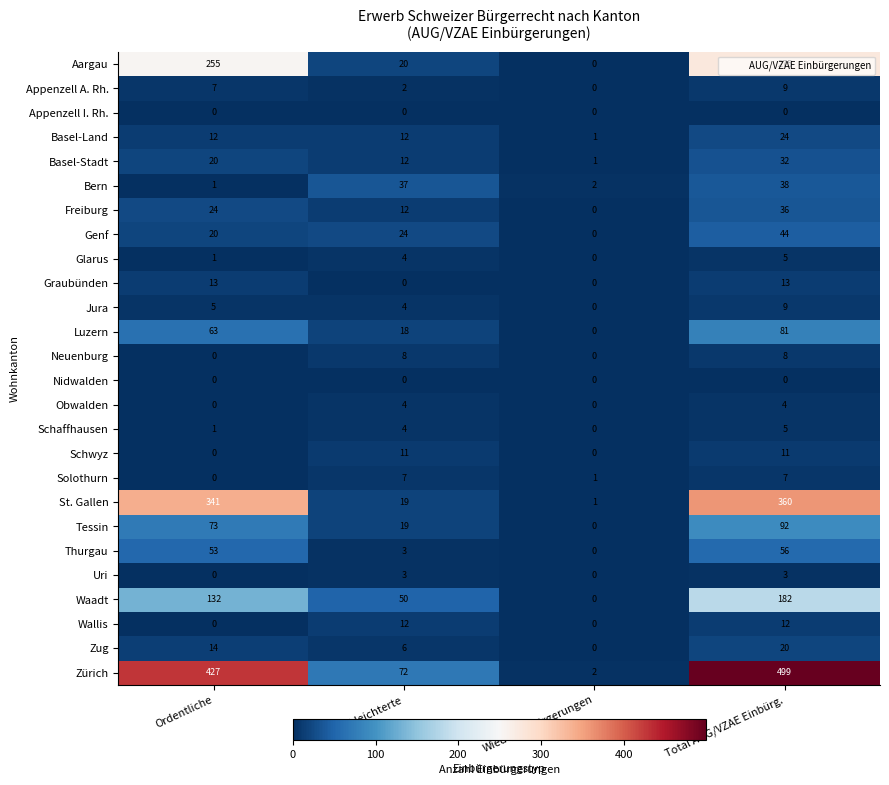

Is it true that Schaffhausen equals 3 at Wiedereinbürgerungen?

False